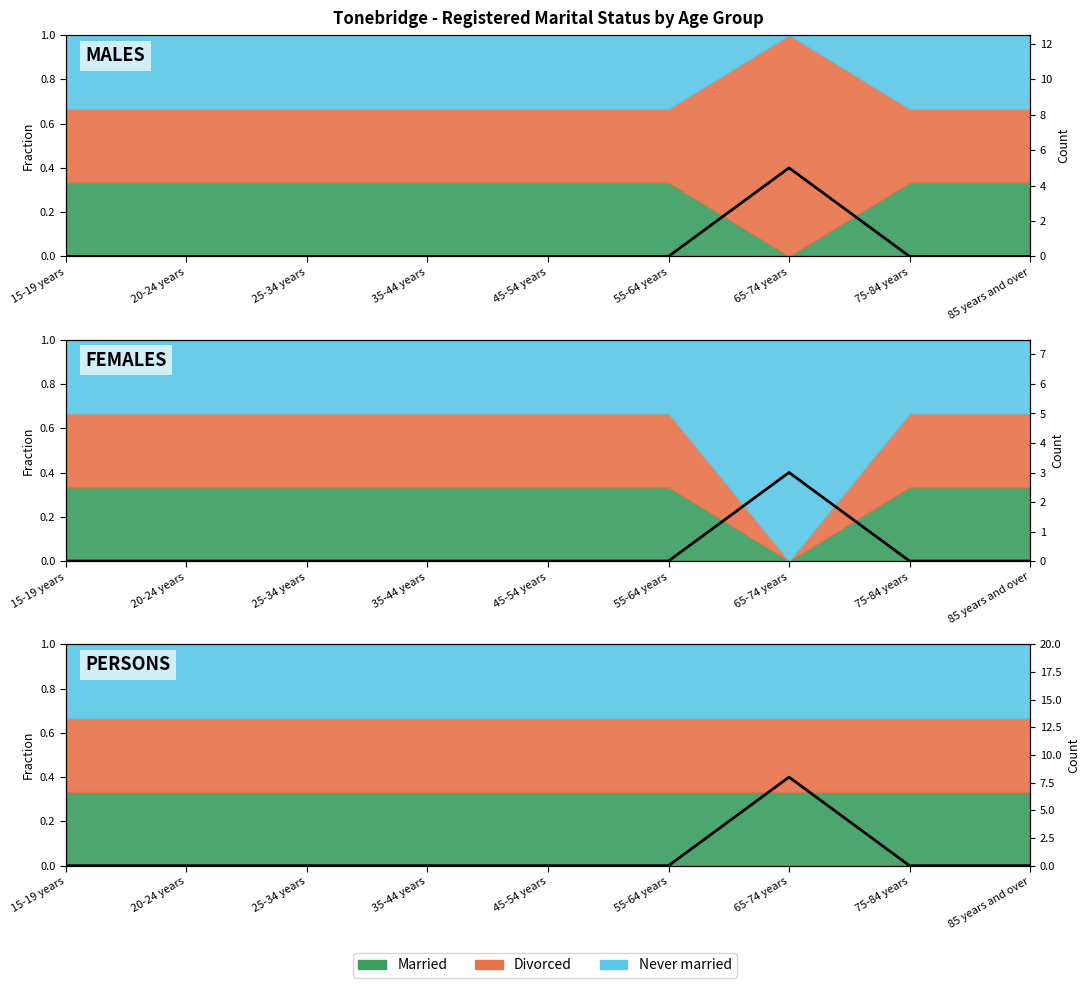

How many values exceed 0?

1